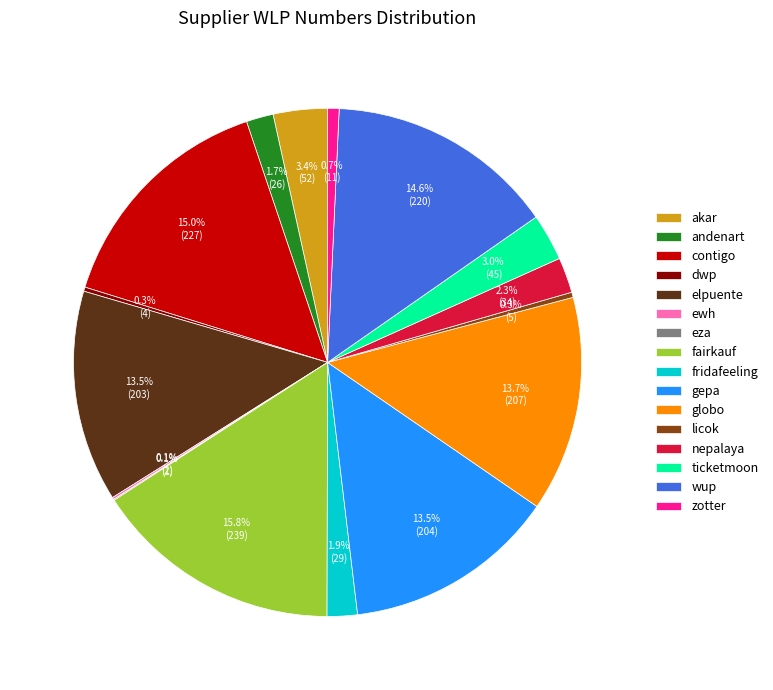

Which category has the biggest portion of the pie?

fairkauf